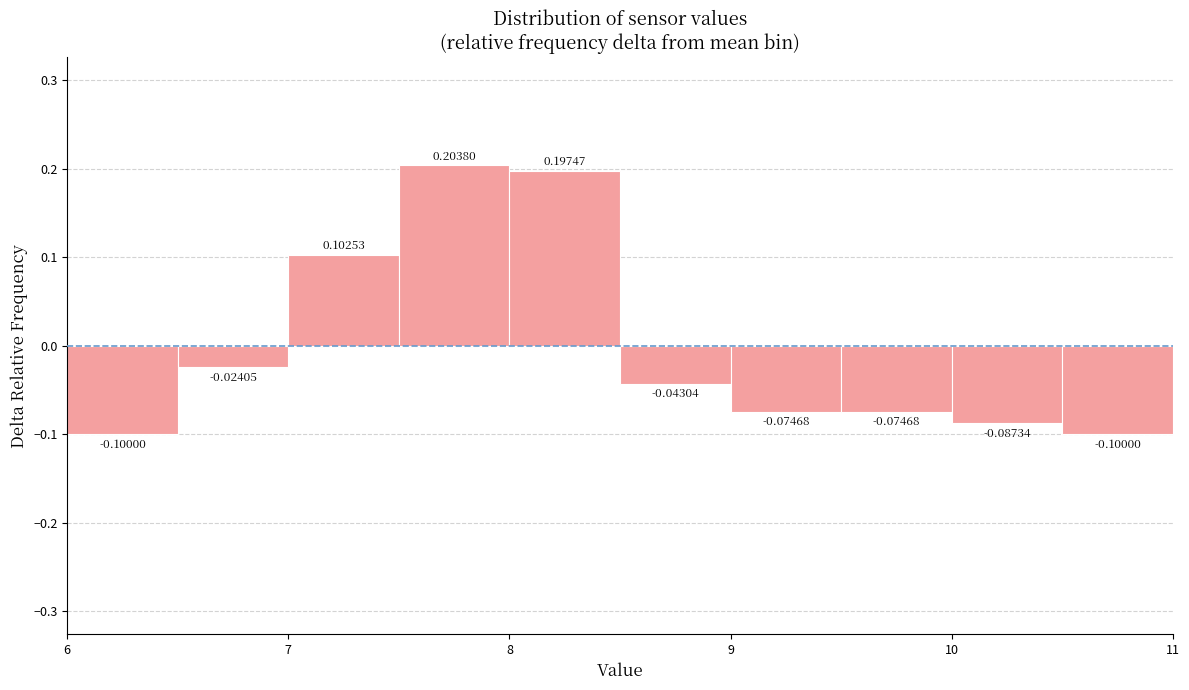

How tall is the bar that spans 7.0 to 7.5 on the x-axis?

0.10253